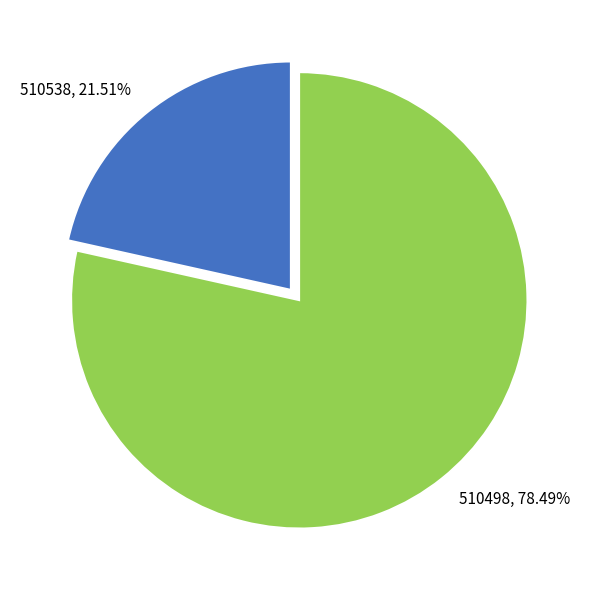

To the nearest percent, what is the average slice percentage?

50%